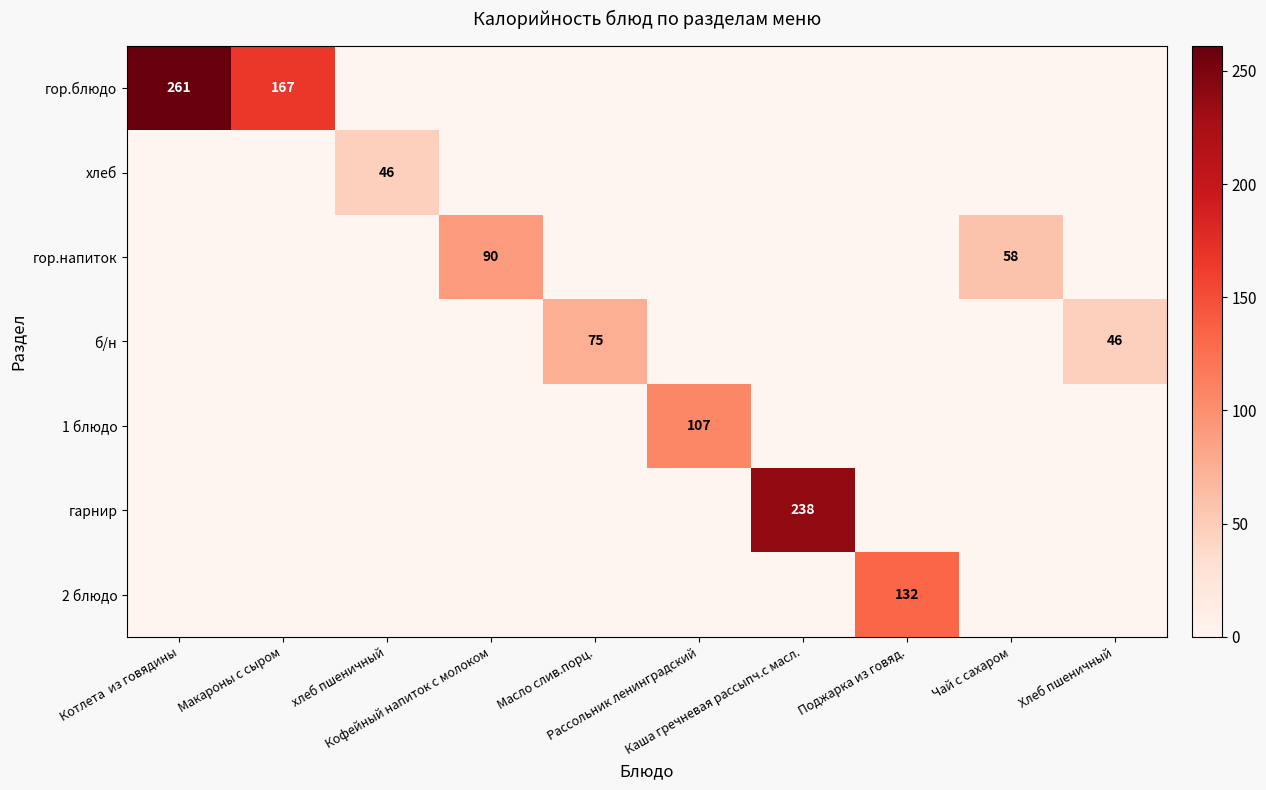

What is the maximum value for 1 блюдо?

107